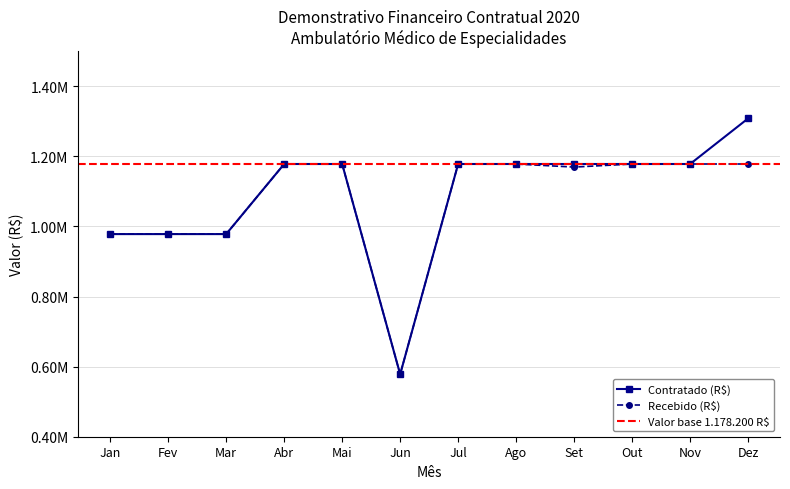

Does the chart display data point markers on the line(s)?

Yes